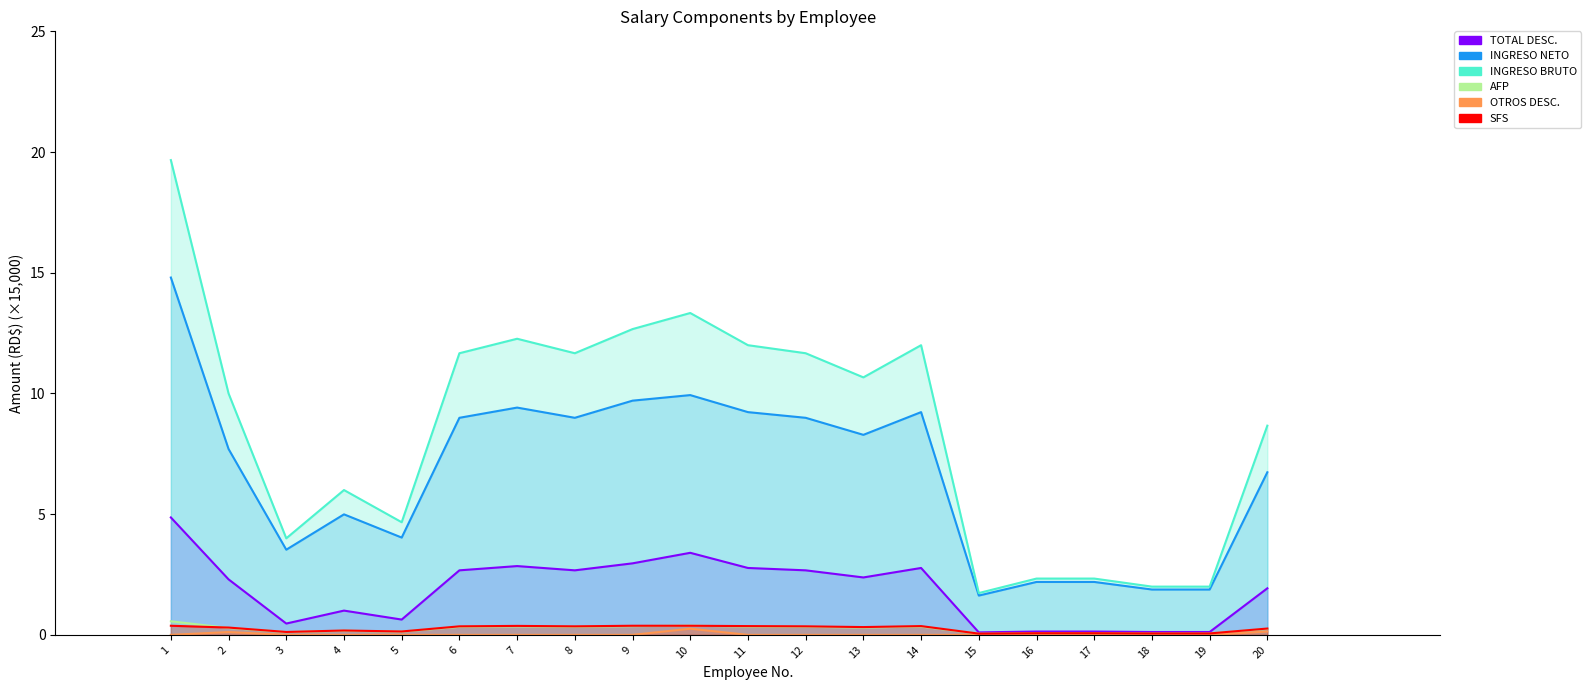

What is the total value across all series at 18?

4.1